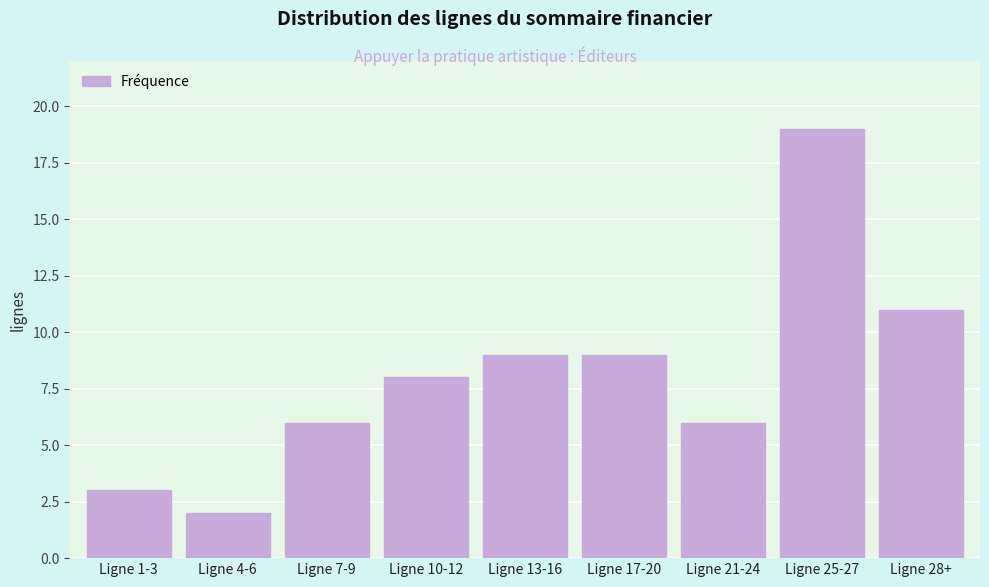

Reading left to right, transcribe all the data shown in this chart.

Ligne 1-3=3	Ligne 4-6=2	Ligne 7-9=6	Ligne 10-12=8	Ligne 13-16=9	Ligne 17-20=9	Ligne 21-24=6	Ligne 25-27=19	Ligne 28+=11